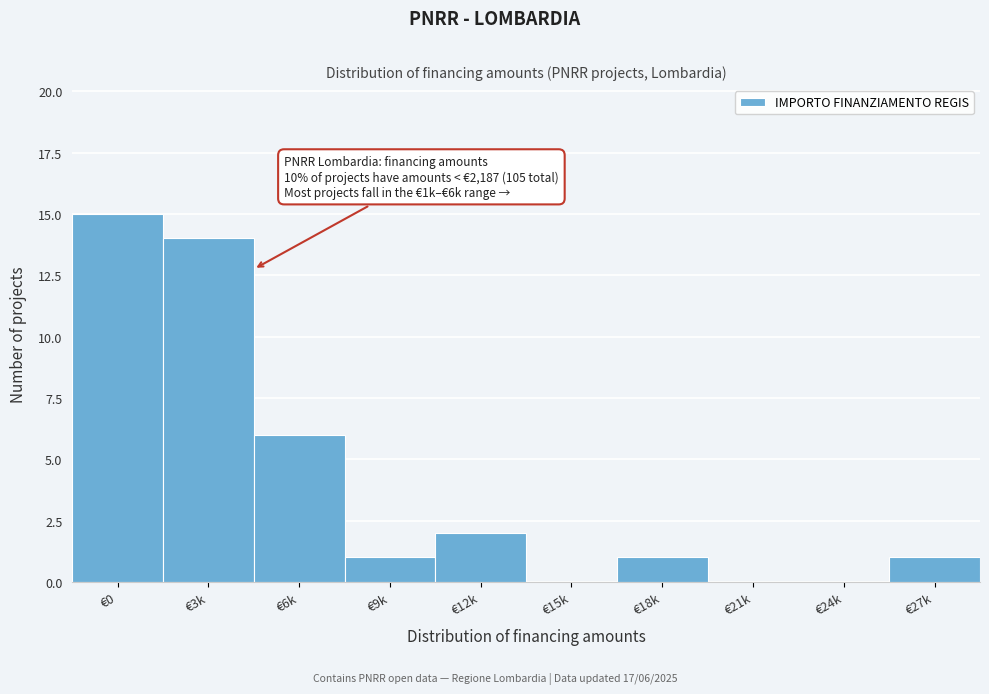

Reading left to right, list all the values displayed in this chart.

€0=15	€3k=14	€6k=6	€9k=1	€12k=2	€15k=0	€18k=1	€21k=0	€24k=0	€27k=1